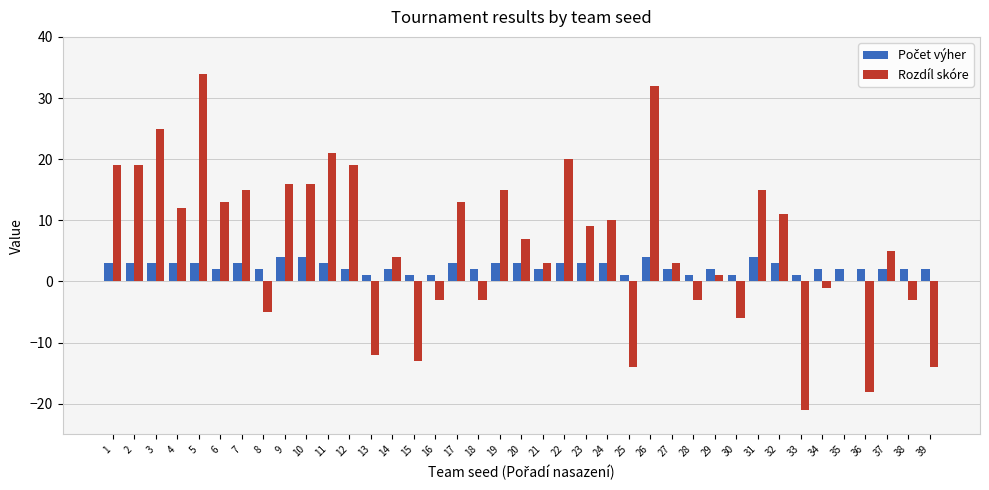

The Rozdíl skóre series shows 46 at 5. True or false?

False